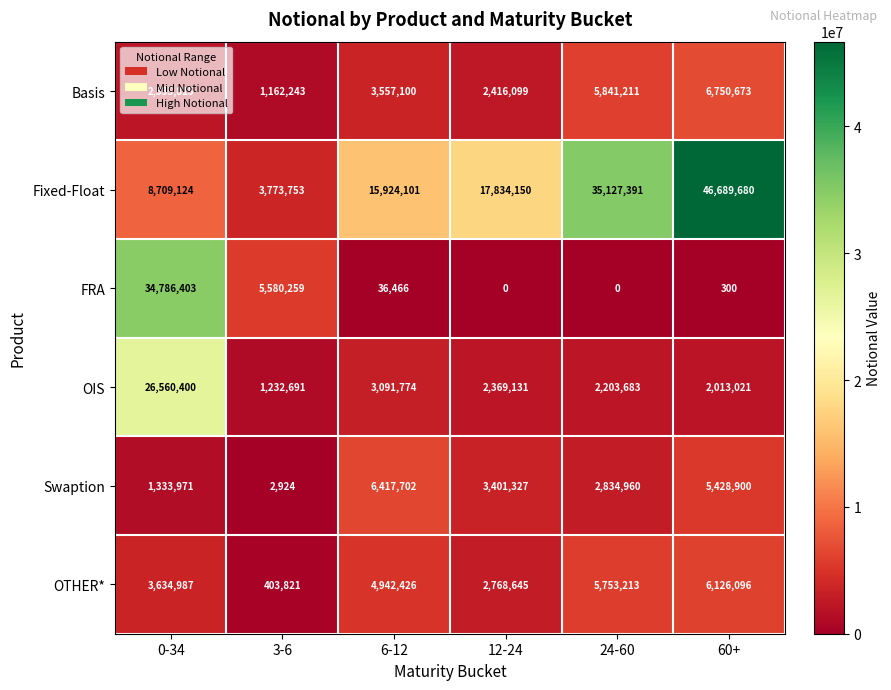

Is it true that OIS equals 807861 at 12-24?

False